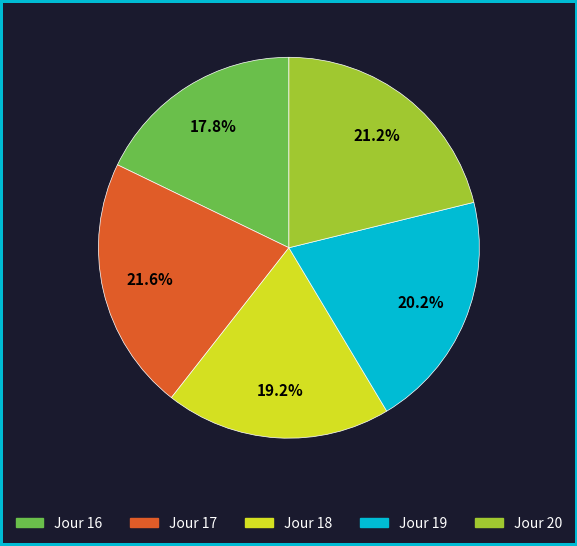

What percentage is the Jour 19 slice, to the nearest percent?

20%